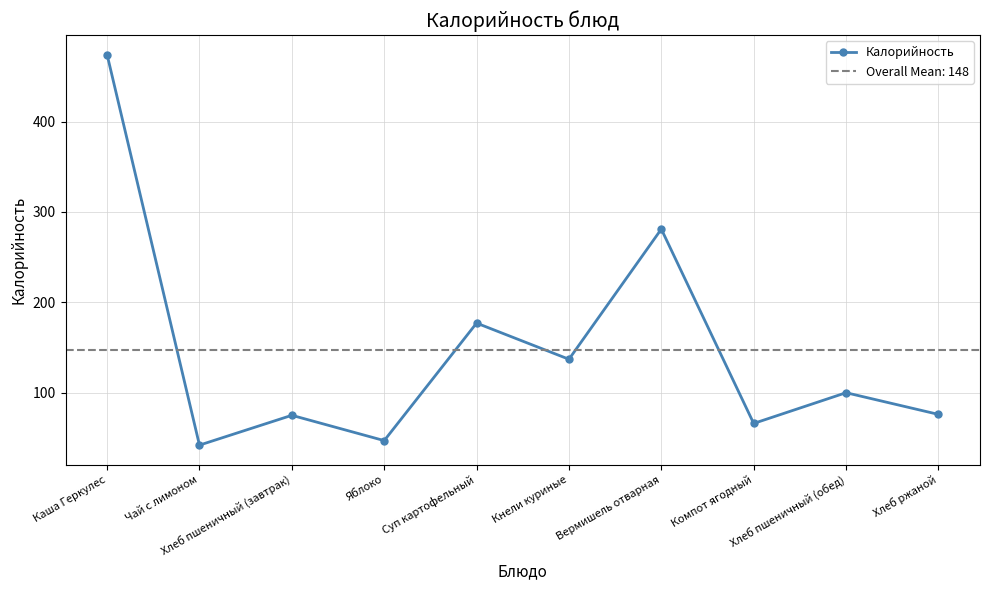

What is the maximum value shown in the chart?

474